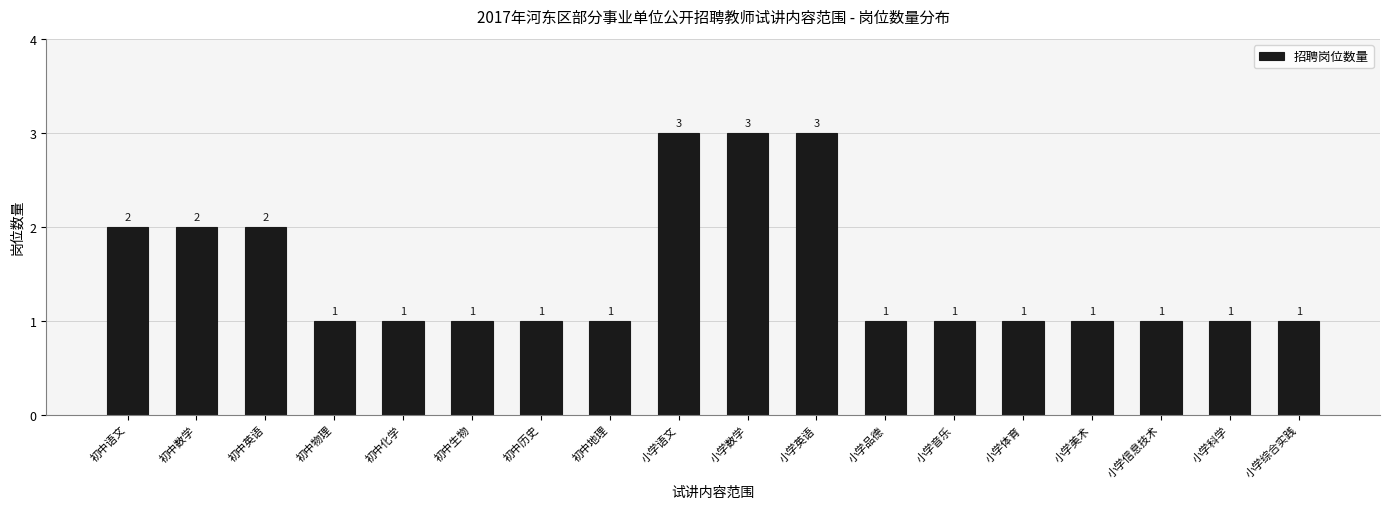

Reading left to right, list all the values displayed in this chart.

2	2	2	1	1	1	1	1	3	3	3	1	1	1	1	1	1	1